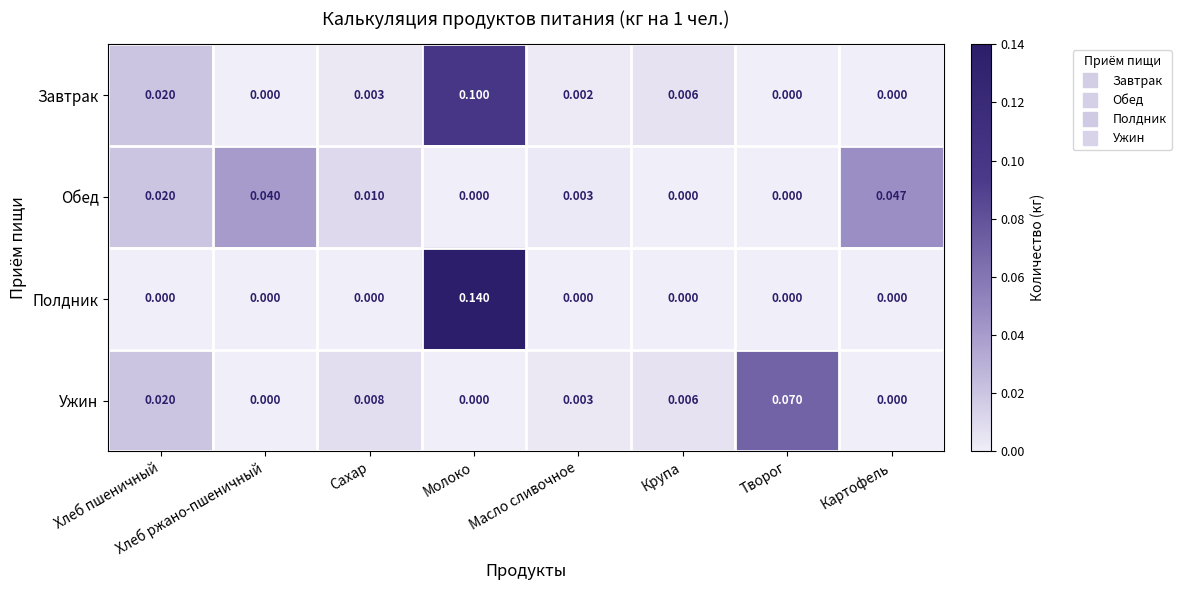

Which category has the highest value across all series?

Молоко